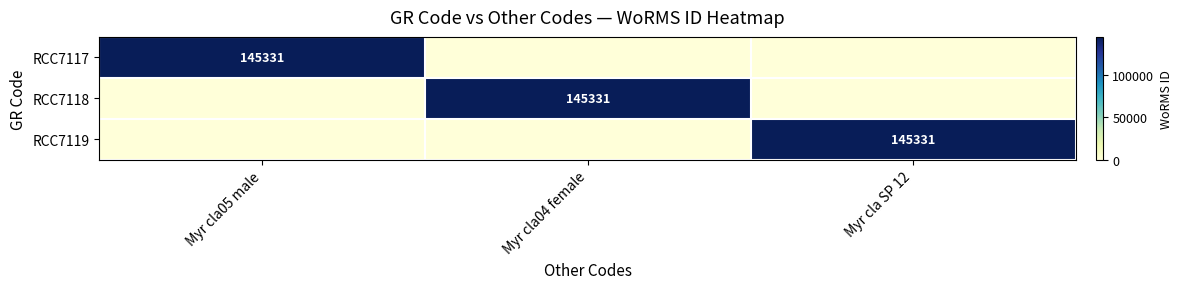

The RCC7119 series shows 145331 at Myr cla SP 12. True or false?

True